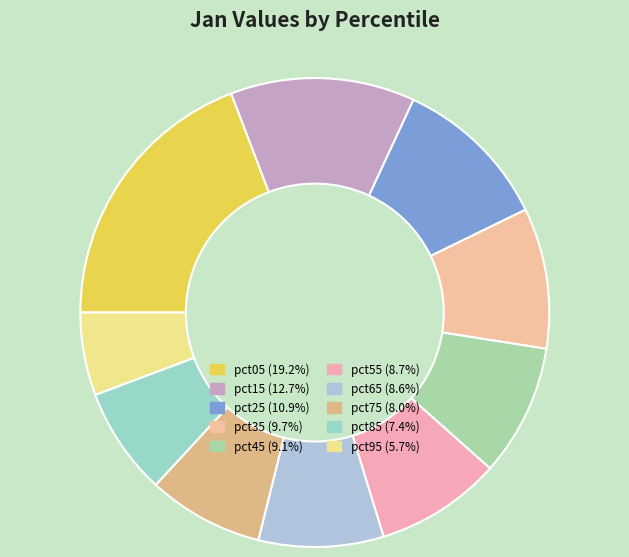

What portion of the pie excludes pct35?

90.3%